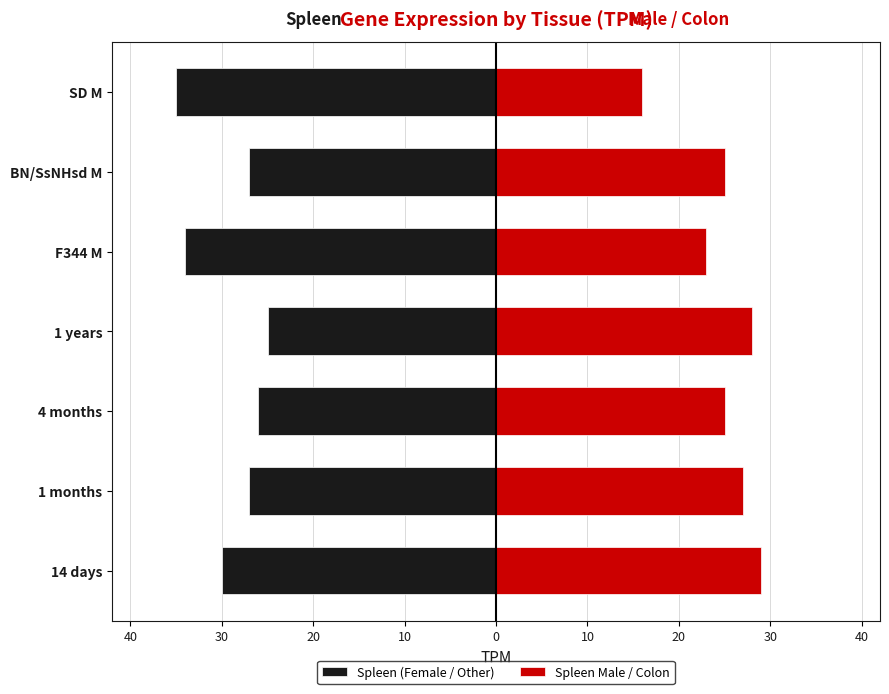

What is the sum of all Spleen (Female / Other) values?

-204